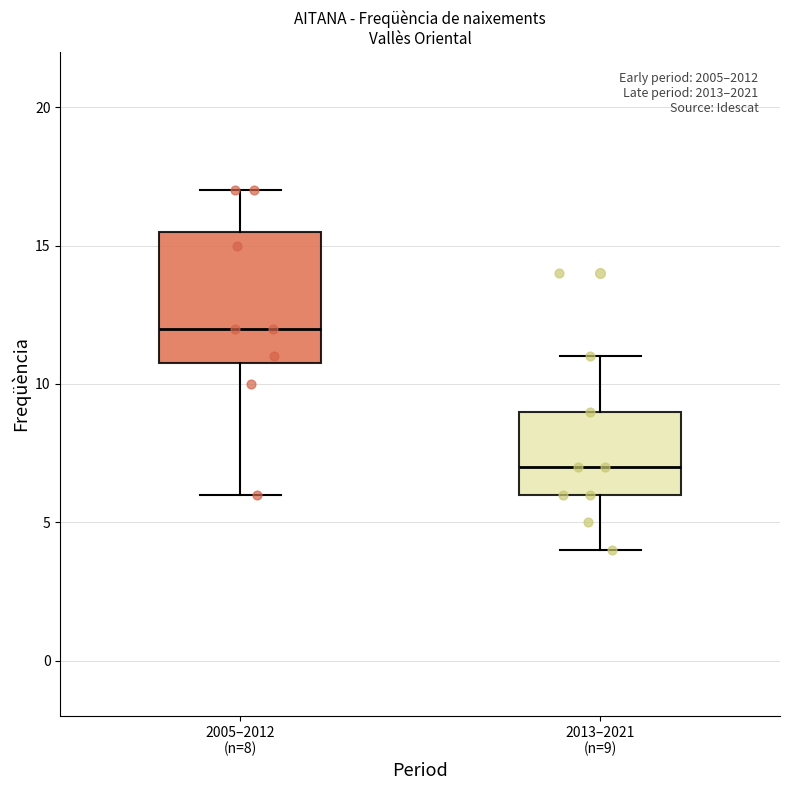

Reading left to right, read every box against the y-axis: the position of its median line, the range the box covers, and the ends of its whiskers. The values are not printed on the chart, so give them approximately, as read against the axis.

2005–2012 (n=8): median 12.0, box 11.0 to 15.5, whiskers 6.0 to 17.0
2013–2021 (n=9): median 7.0, box 6.0 to 9.0, whiskers 4.0 to 11.0